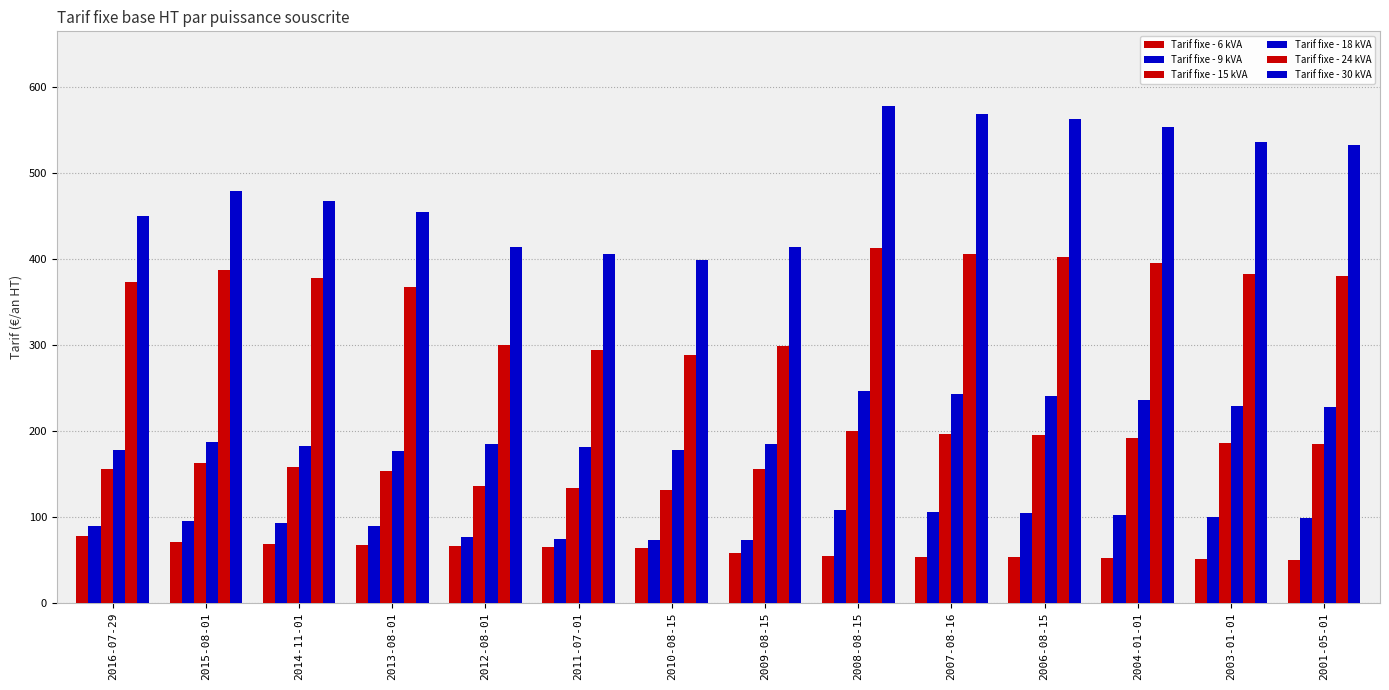

Reading left to right, transcribe all the data shown in this chart.

Tarif fixe - 6 kVA: 2016-07-29=78.0	2015-08-01=70.4	2014-11-01=68.6	2013-08-01=66.7	2012-08-01=65.6	2011-07-01=64.3	2010-08-15=63.2	2009-08-15=58.3	2008-08-15=54.5	2007-08-16=53.4	2006-08-15=52.8	2004-01-01=52.0	2003-01-01=50.4	2001-05-01=49.9
Tarif fixe - 9 kVA: 2016-07-29=89.2	2015-08-01=94.8	2014-11-01=92.4	2013-08-01=89.8	2012-08-01=76.1	2011-07-01=74.5	2010-08-15=73.3	2009-08-15=73.6	2008-08-15=107.4	2007-08-16=105.4	2006-08-15=104.3	2004-01-01=102.5	2003-01-01=99.4	2001-05-01=98.9
Tarif fixe - 15 kVA: 2016-07-29=155.3	2015-08-01=162.5	2014-11-01=158.4	2013-08-01=153.8	2012-08-01=135.7	2011-07-01=133.1	2010-08-15=130.8	2009-08-15=156.1	2008-08-15=200.3	2007-08-16=196.8	2006-08-15=195.0	2004-01-01=191.8	2003-01-01=185.8	2001-05-01=185.0
Tarif fixe - 18 kVA: 2016-07-29=177.5	2015-08-01=186.7	2014-11-01=182.0	2013-08-01=176.8	2012-08-01=184.9	2011-07-01=181.2	2010-08-15=178.2	2009-08-15=184.6	2008-08-15=246.7	2007-08-16=242.5	2006-08-15=240.4	2004-01-01=236.4	2003-01-01=229.0	2001-05-01=228.1
Tarif fixe - 24 kVA: 2016-07-29=373.4	2015-08-01=387.2	2014-11-01=377.5	2013-08-01=366.7	2012-08-01=299.5	2011-07-01=293.6	2010-08-15=288.7	2009-08-15=299.0	2008-08-15=412.3	2007-08-16=405.2	2006-08-15=401.6	2004-01-01=394.8	2003-01-01=382.3	2001-05-01=380.5
Tarif fixe - 30 kVA: 2016-07-29=449.5	2015-08-01=479.4	2014-11-01=467.4	2013-08-01=454.0	2012-08-01=414.2	2011-07-01=406.1	2010-08-15=399.2	2009-08-15=413.5	2008-08-15=577.9	2007-08-16=568.0	2006-08-15=562.9	2004-01-01=553.2	2003-01-01=535.7	2001-05-01=532.9